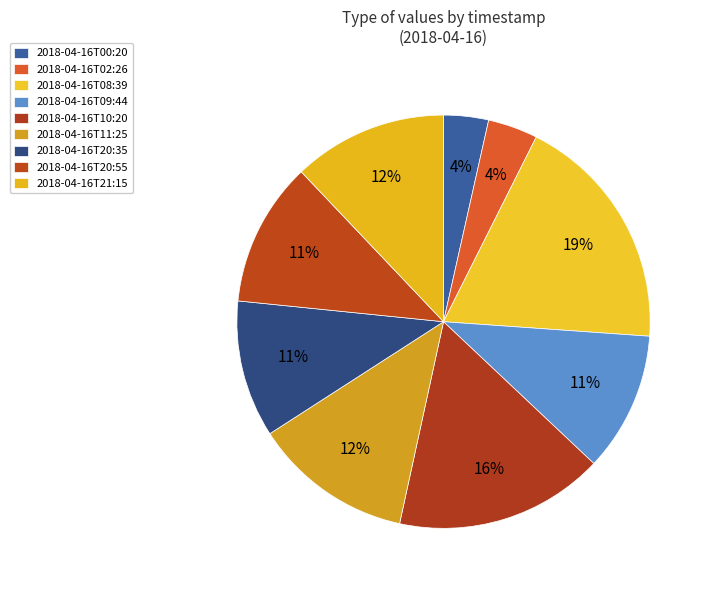

Which category has the smallest portion of the pie?

2018-04-16T00:20